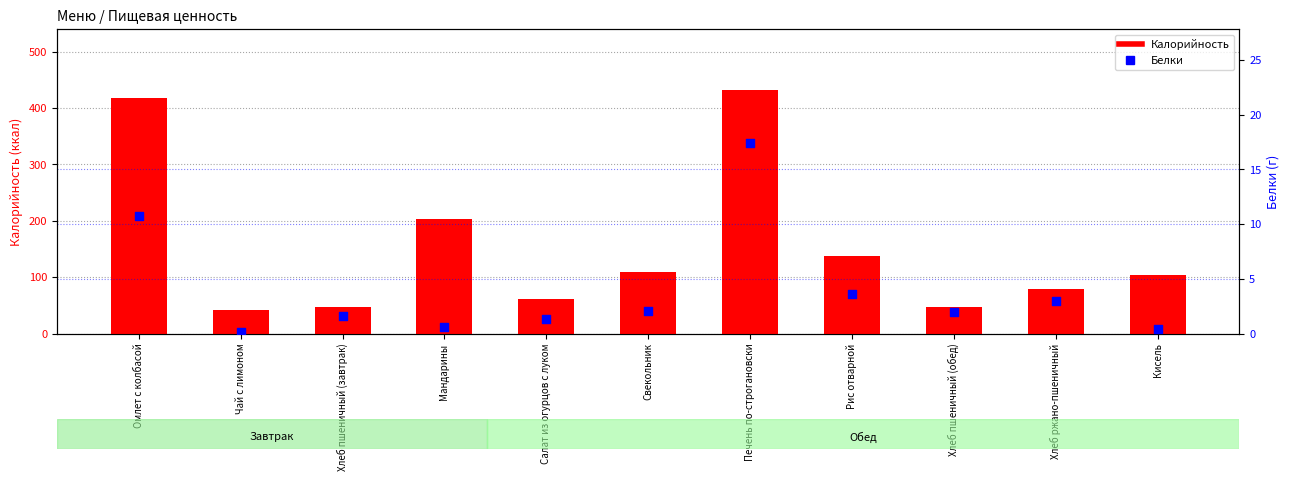

Which series reaches the minimum Y coordinate?

Белки